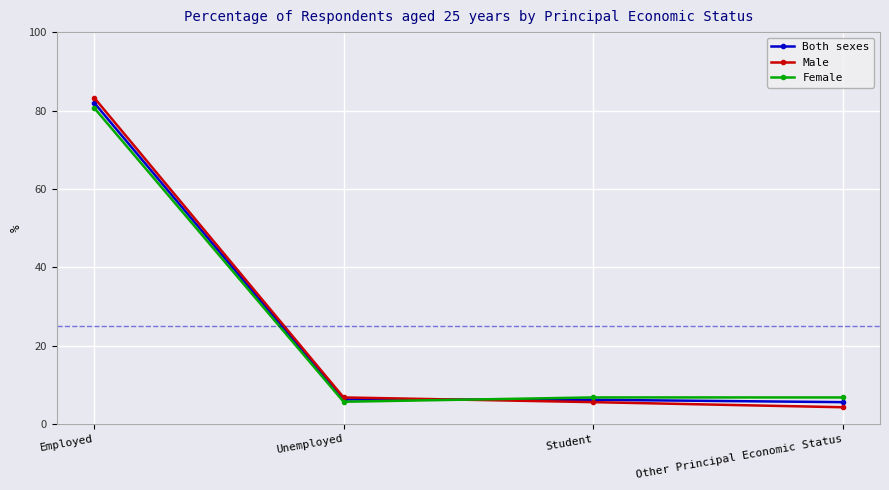

Where is the first local minimum for Female?

Unemployed